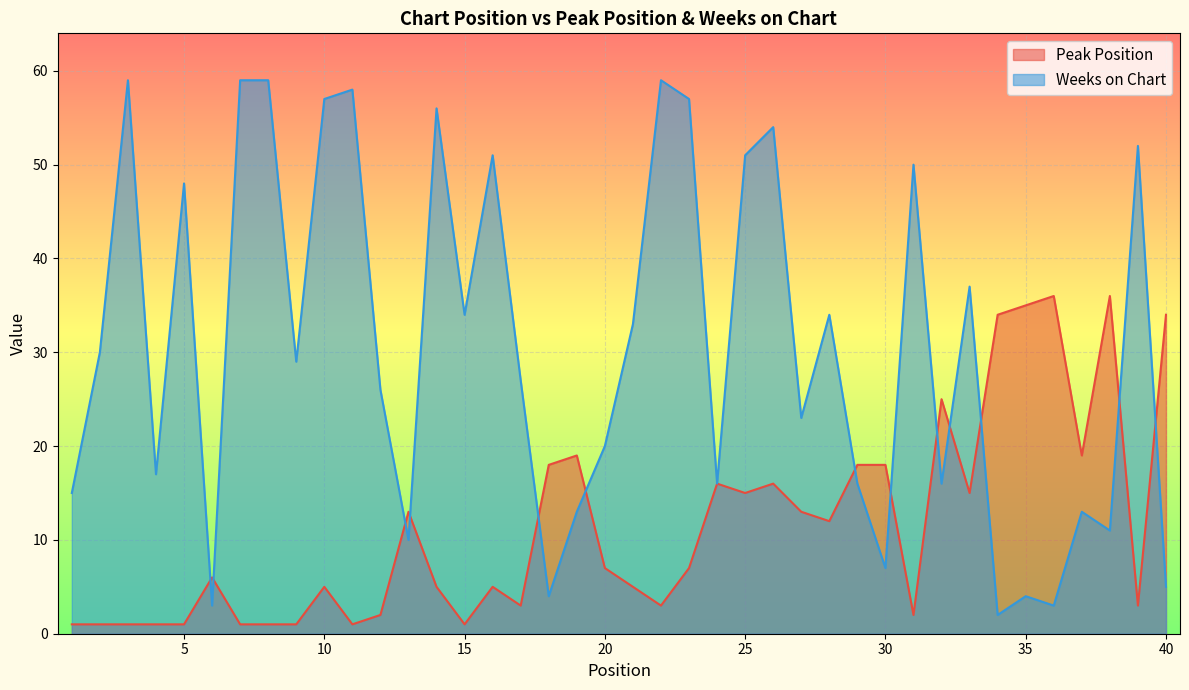

What is the spread (max minus min) of values at 34?

32